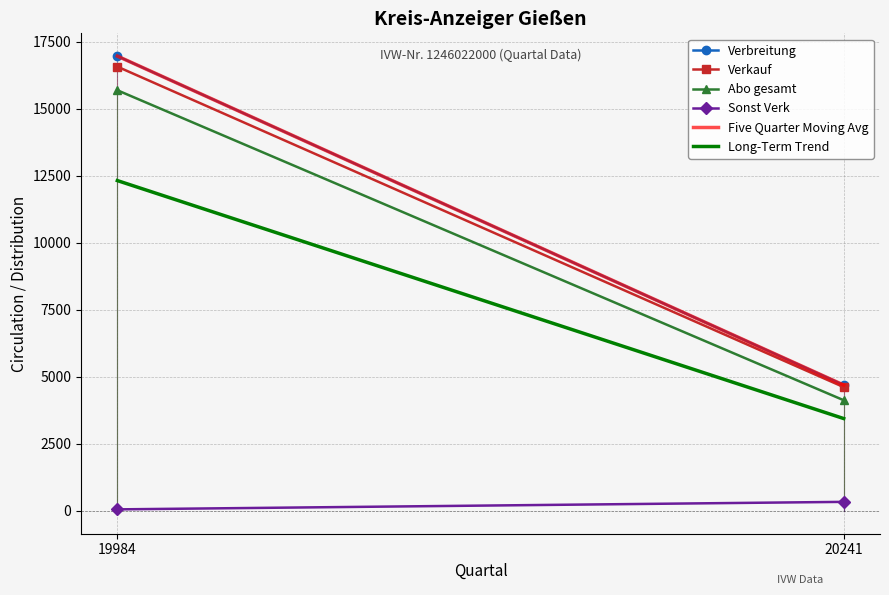

Where is Long-Term Trend nearest to the value 7887?

20241